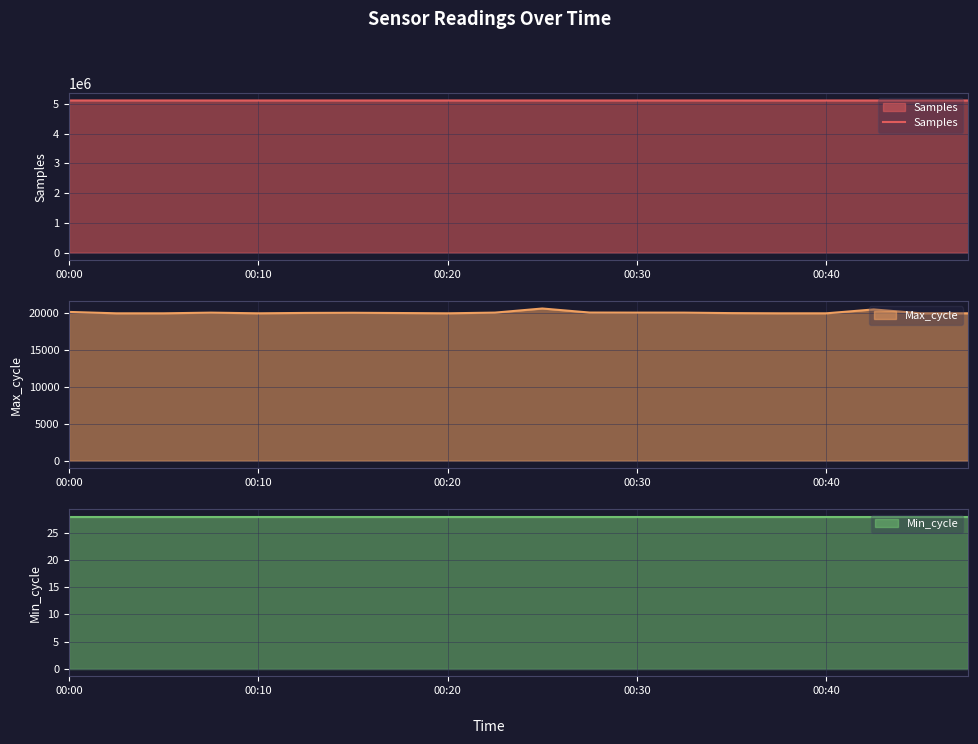

What is the maximum value for Samples?

5113082